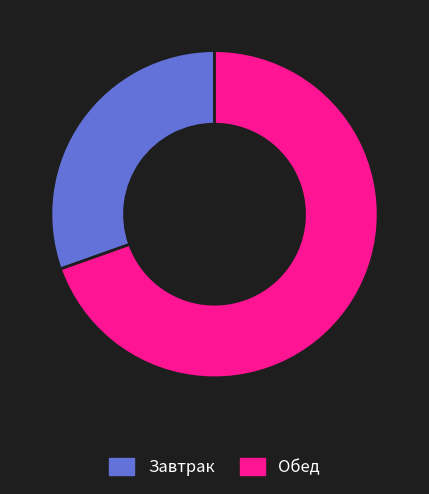

Do Завтрак and Обед together represent more than half of the pie?

Yes